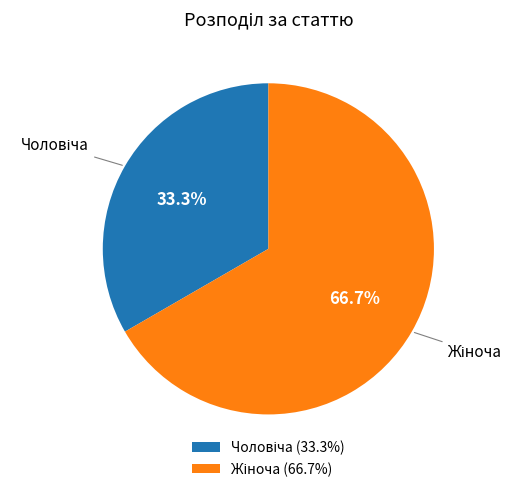

Does any single category account for the majority?

Yes